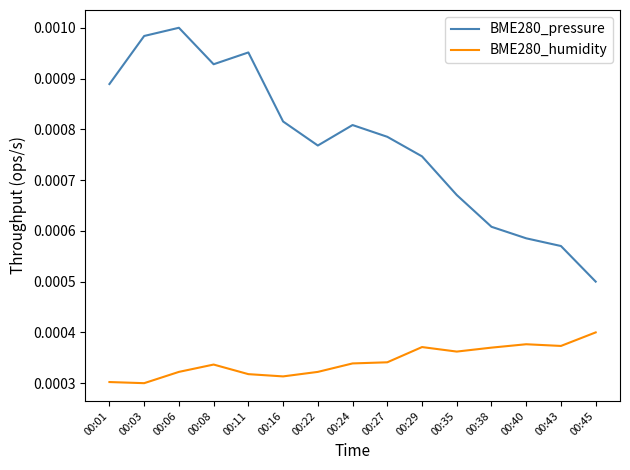

Where is the first local maximum for BME280_pressure?

00:06